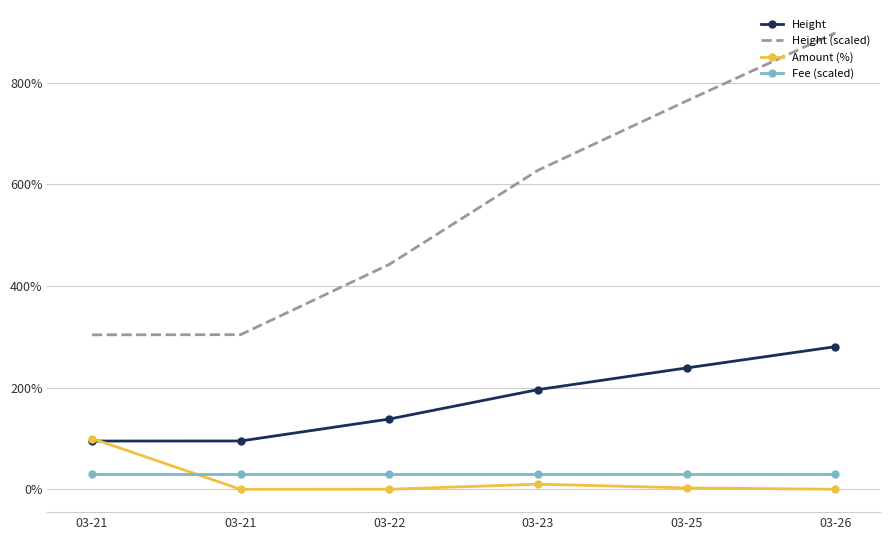

What are all the series names shown in the legend?

Height, Height (scaled), Amount (%), Fee (scaled)